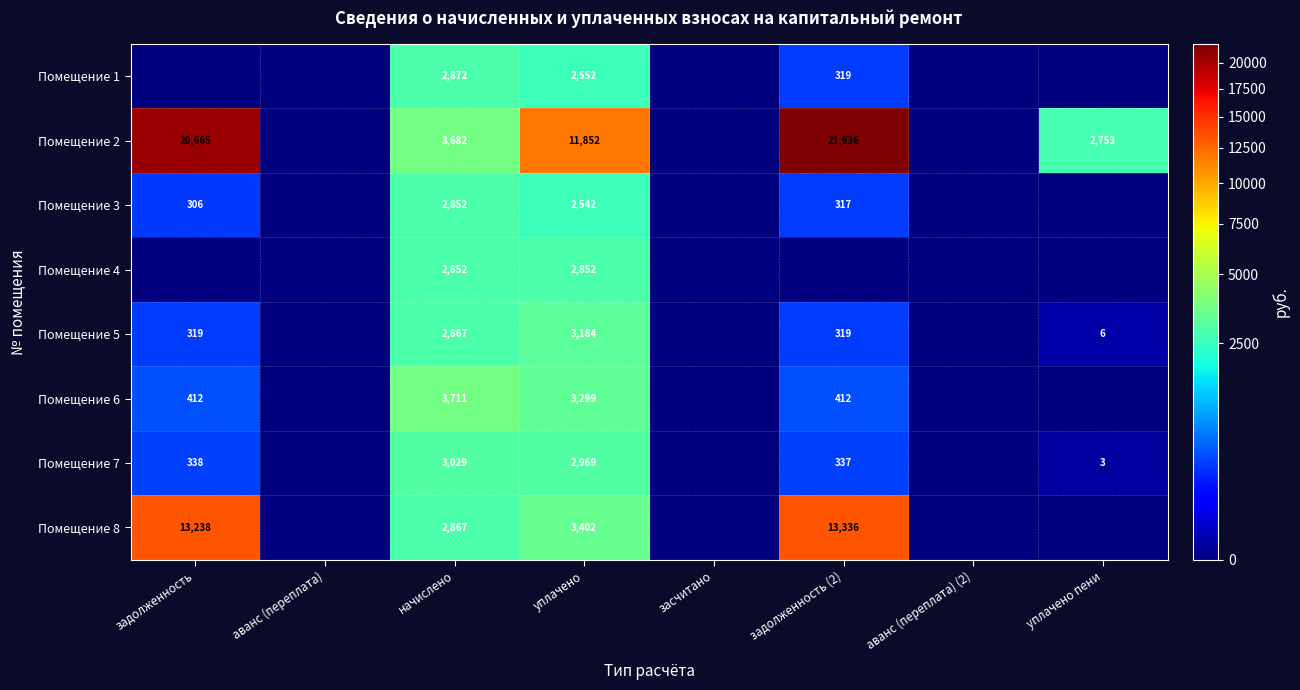

How many data points does each series have?

8